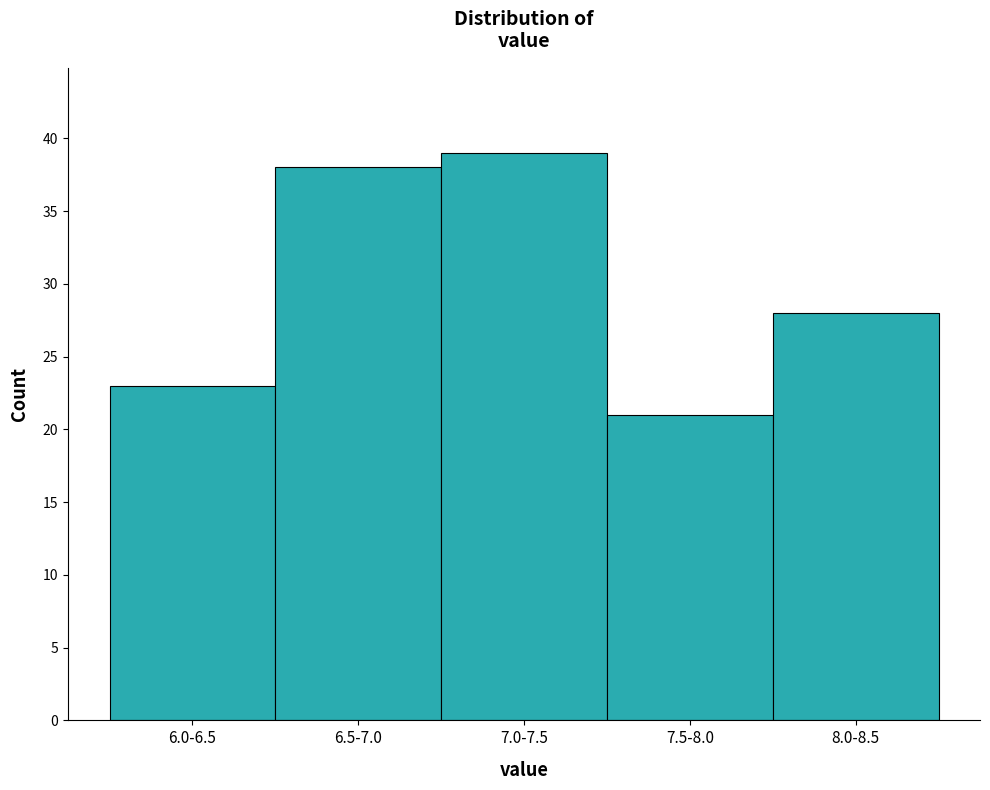

Reading right to left, what are all the values shown in this chart?

8.0-8.5=28	7.5-8.0=21	7.0-7.5=39	6.5-7.0=38	6.0-6.5=23